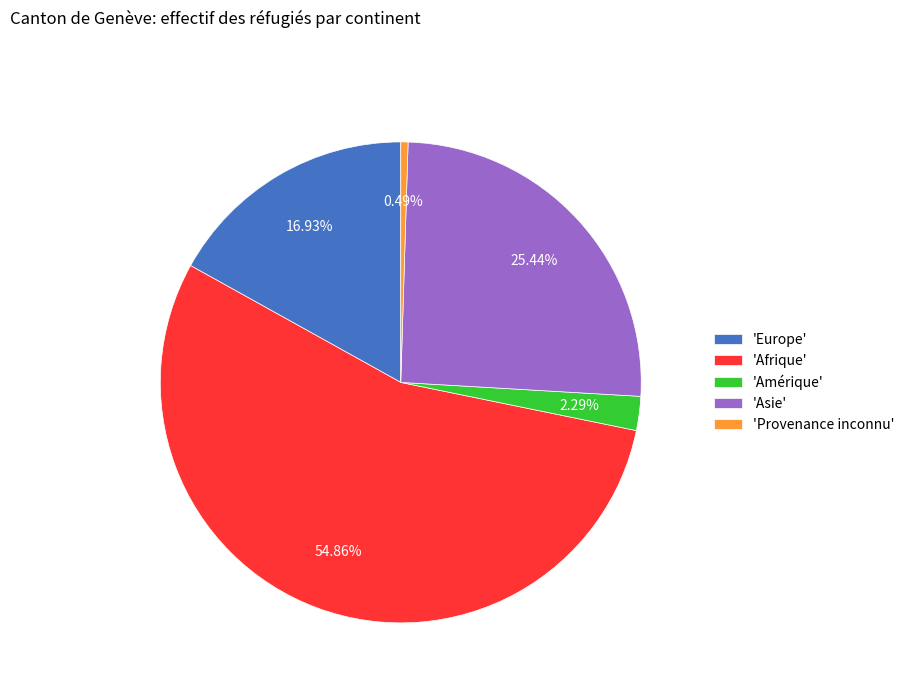

Rank the categories by value from lowest to highest.

'Provenance inconnu', 'Amérique', 'Europe', 'Asie', 'Afrique'